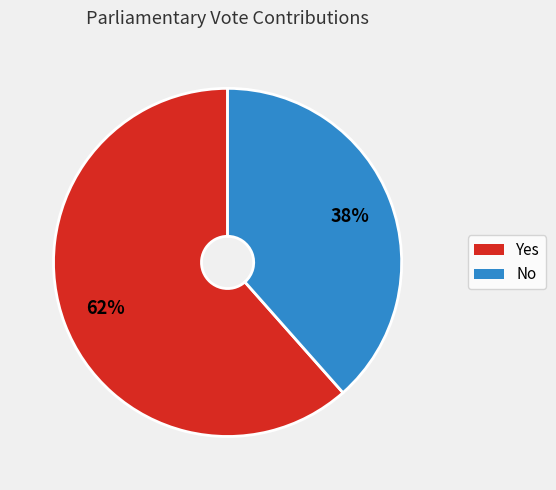

Is there any slice that represents more than half of the pie?

Yes